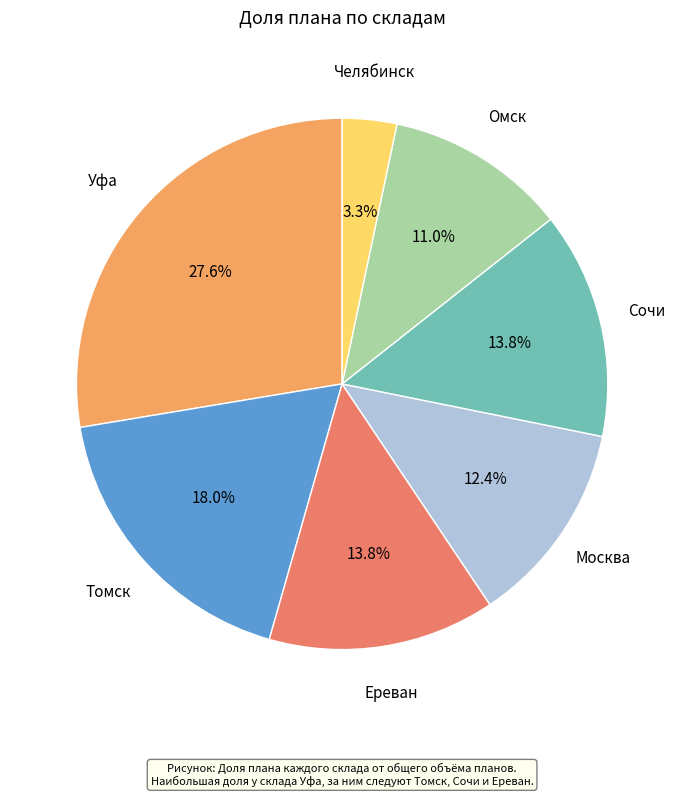

Is there a majority slice in this chart?

No